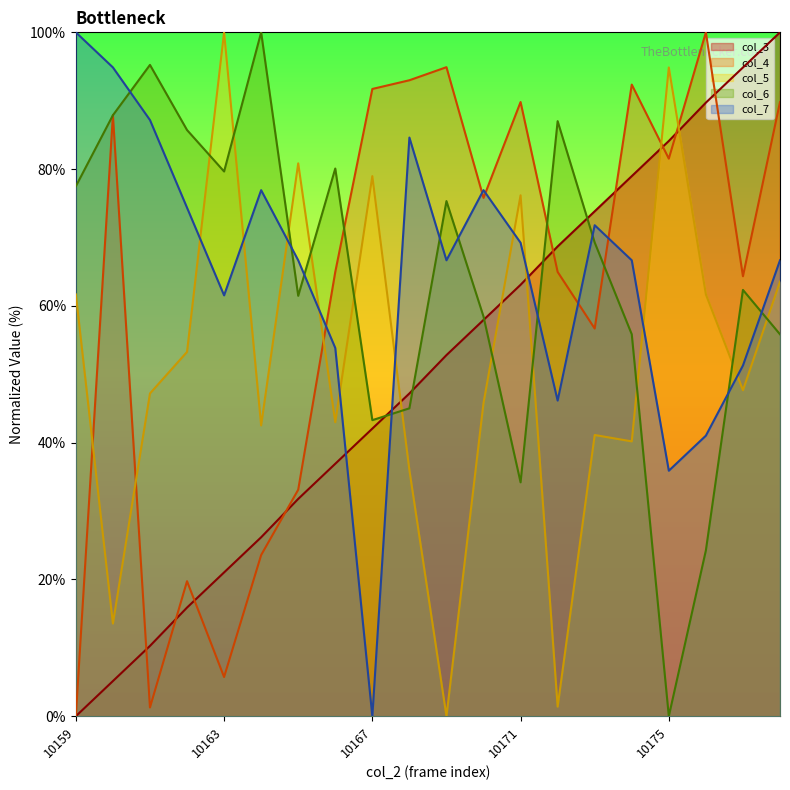

What is the sum of the col_4 values at 10162 and 10174?

112.1